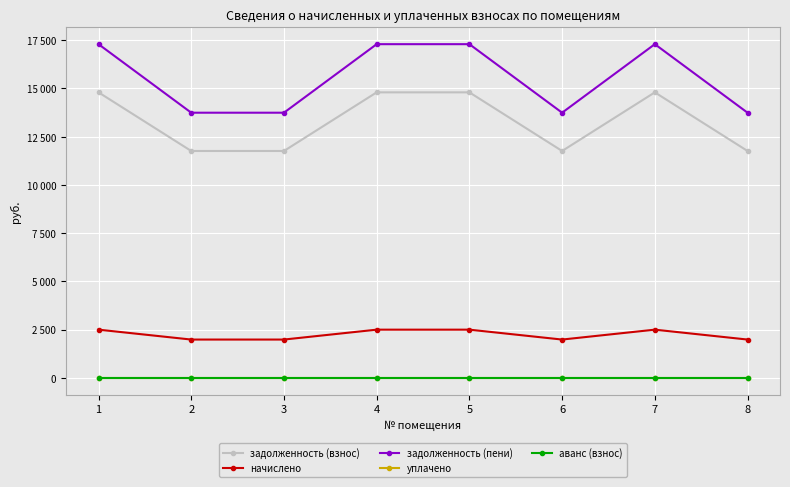

True or false: аванс (взнос) has a value of 0.0 at 3.

True